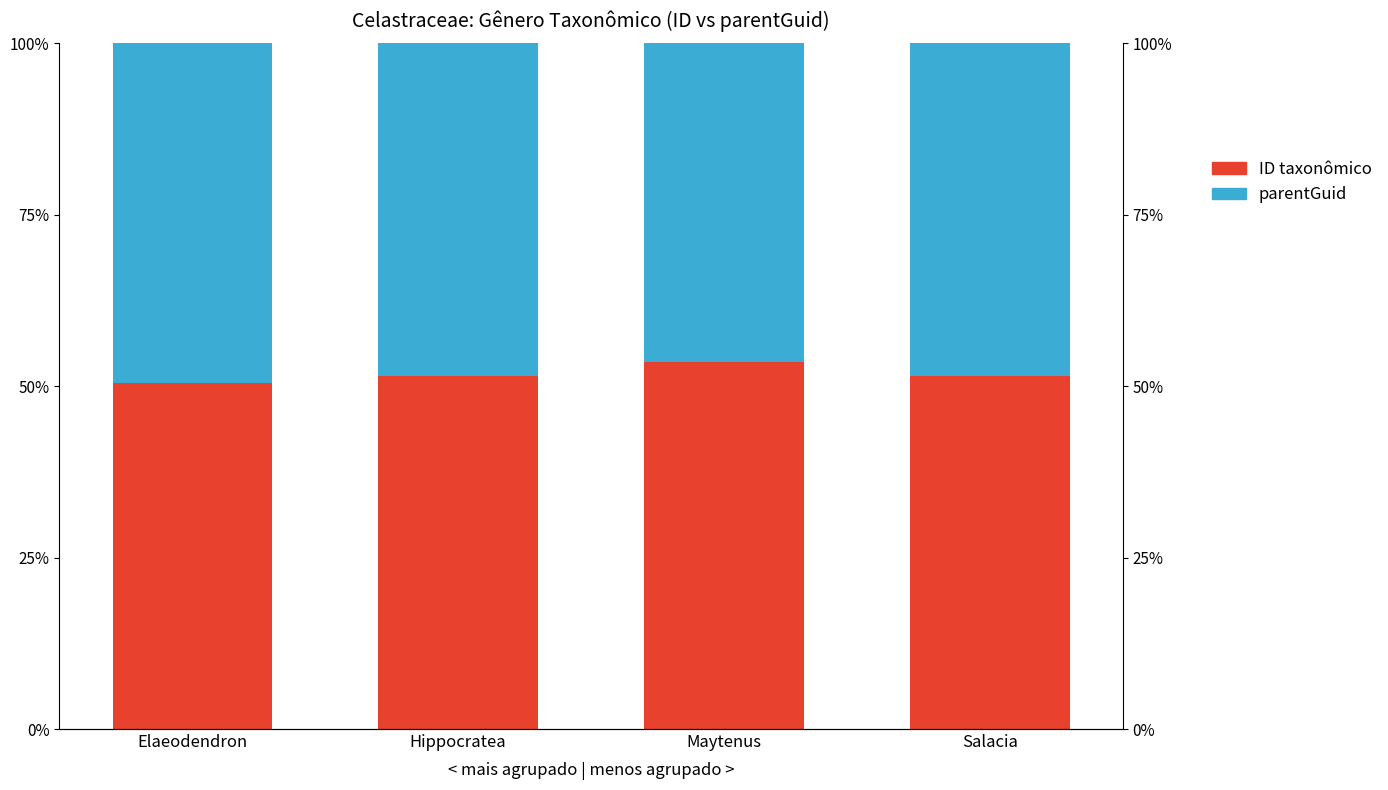

At which category does the chart reach its peak across all series?

Maytenus